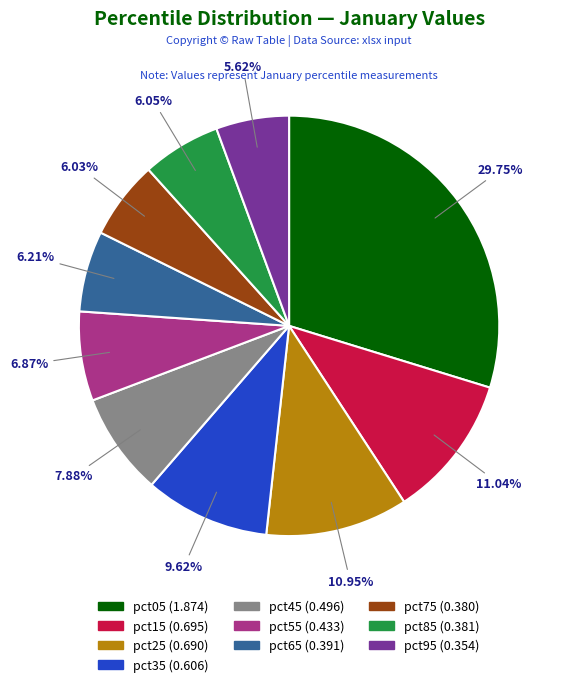

Which has a higher value, pct35 or pct65?

pct35